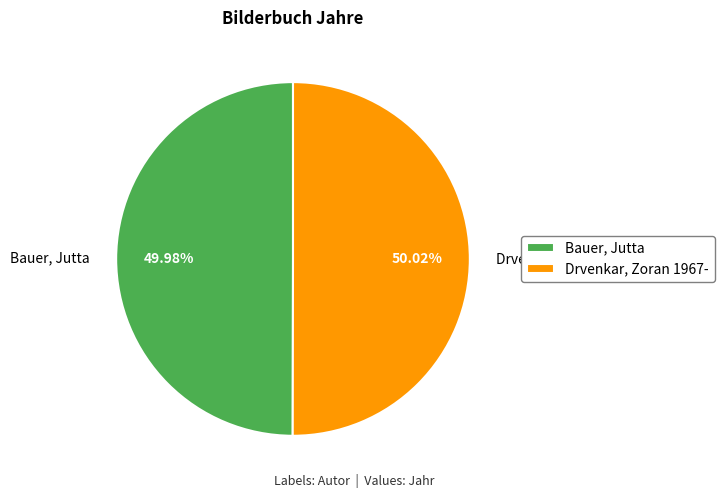

Approximately how many times larger is the value at Drvenkar, Zoran 1967- compared to Bauer, Jutta?

1.0